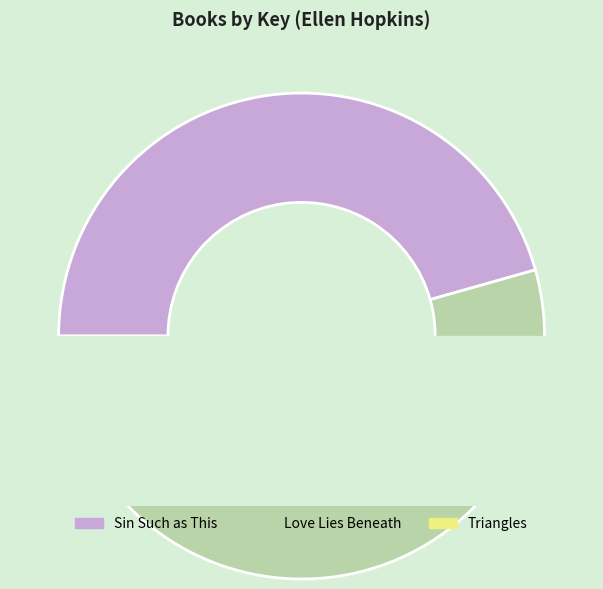

Which slice is the smallest?

Triangles
(9781451626346)